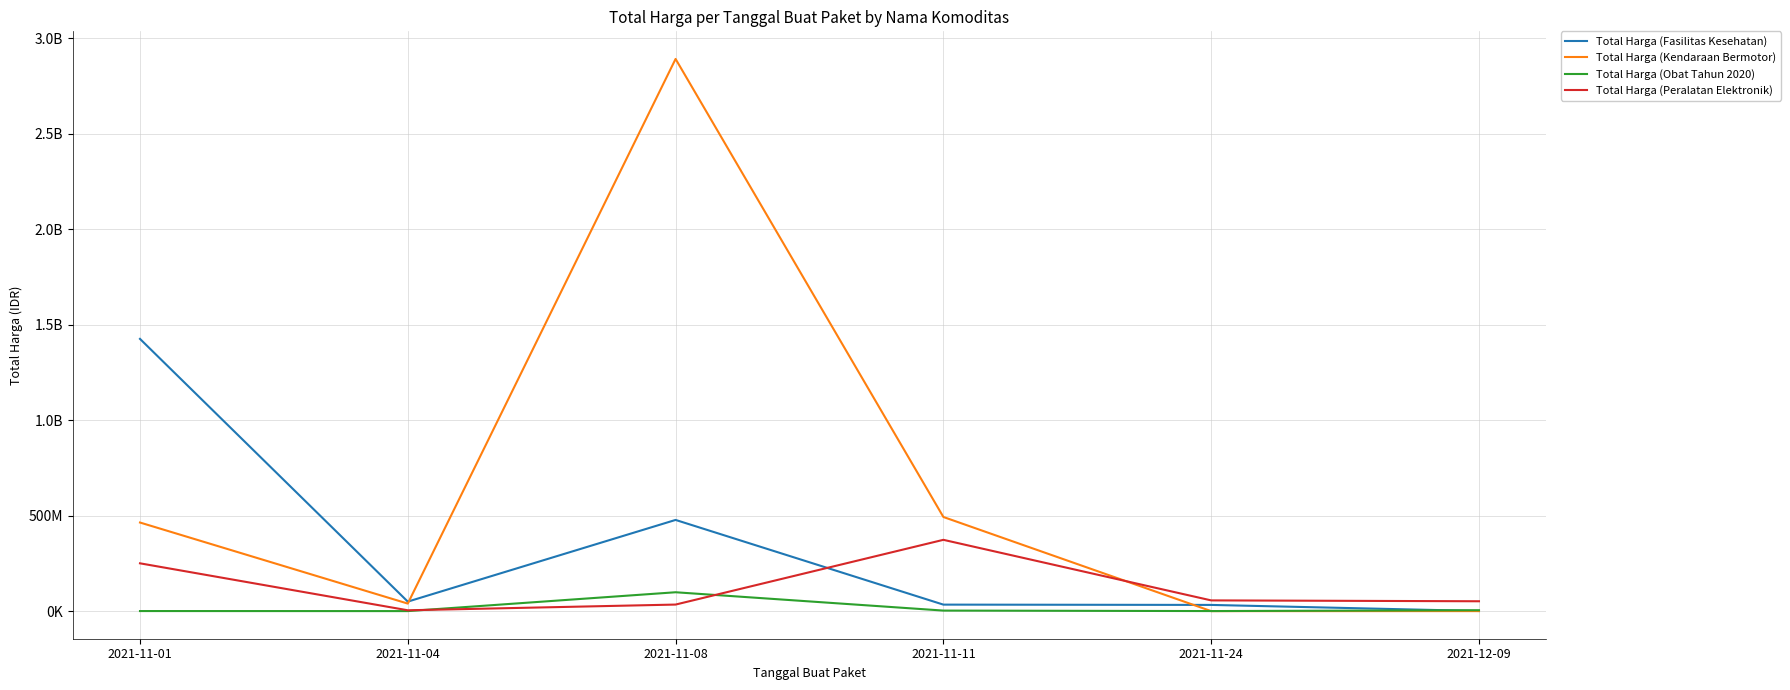

What is the difference between the highest and lowest values at 2021-11-11?

490228000